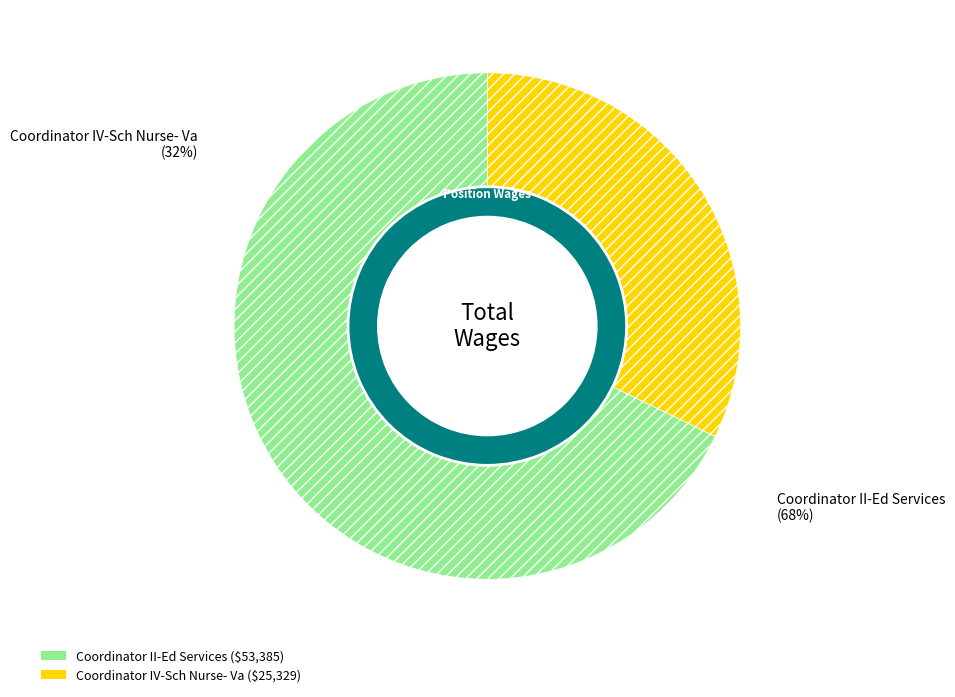

How much of the chart is everything except Coordinator IV-Sch Nurse- Va?

67.8%